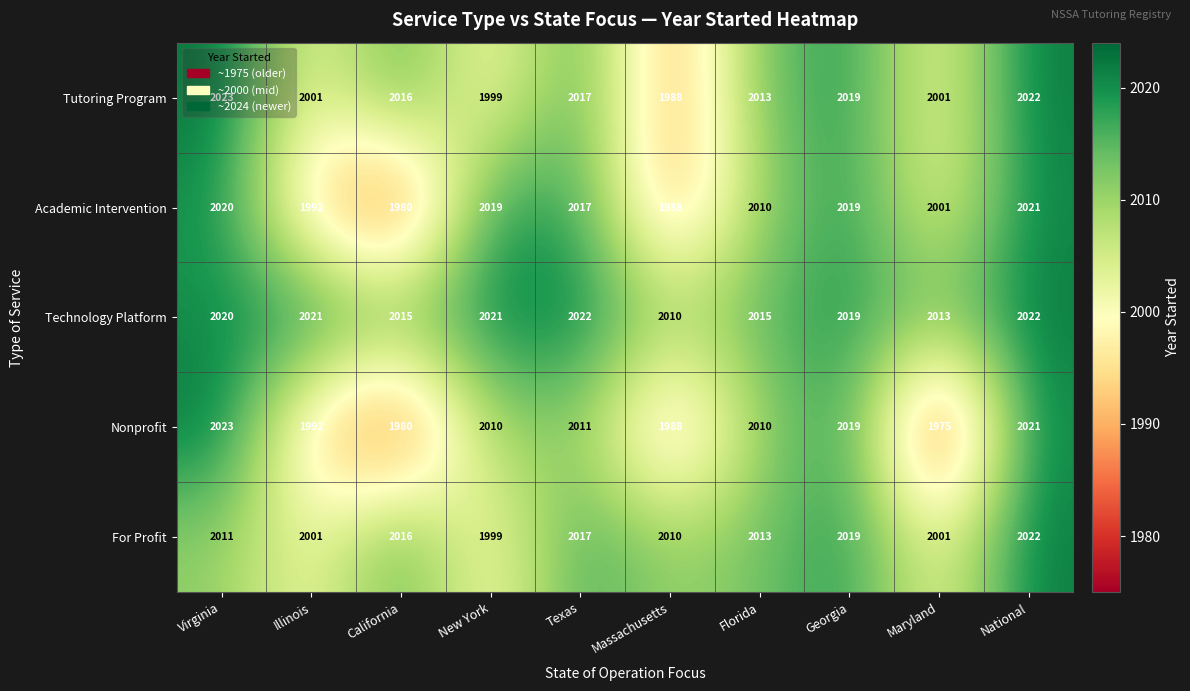

Is it true that Technology Platform equals 3055 at Florida?

False